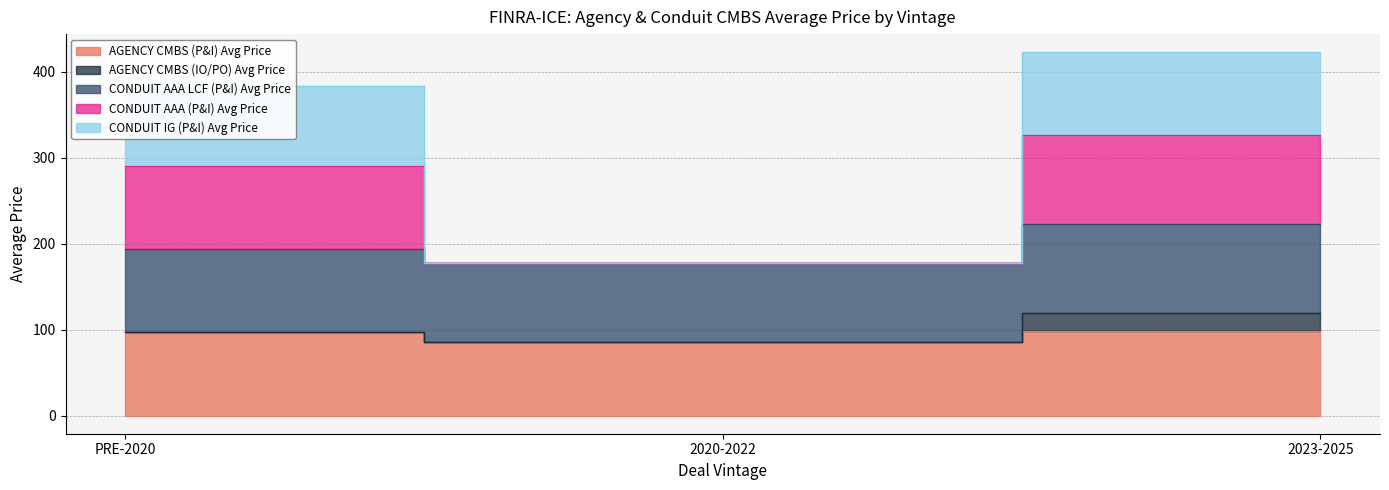

Which series has the largest range (max minus min)?

CONDUIT AAA (P&I) Avg Price